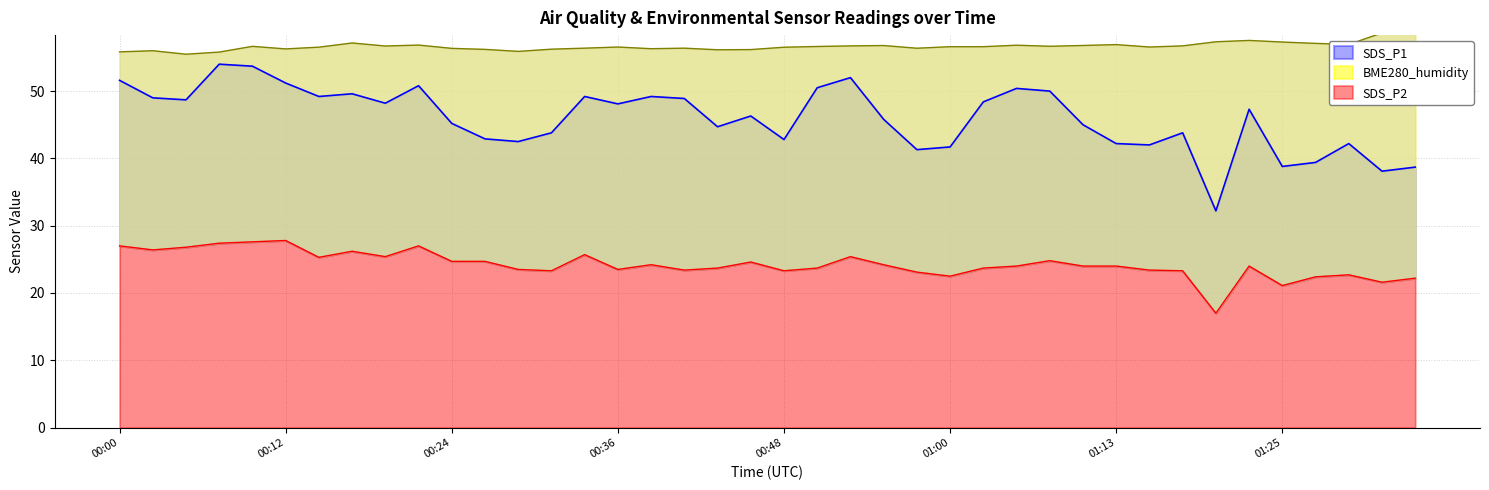

True or false: BME280_humidity and SDS_P2 cross at least once.

False